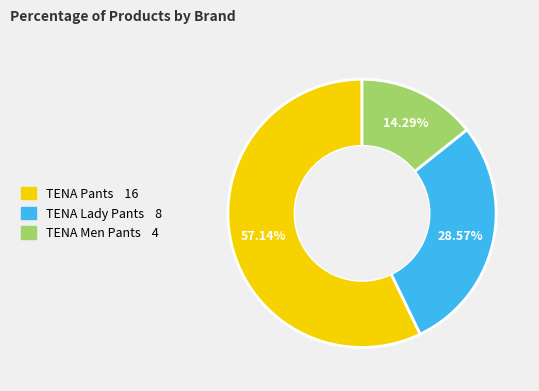

Combined, what portion of the pie is TENA Lady Pants and TENA Men Pants?

42.9%